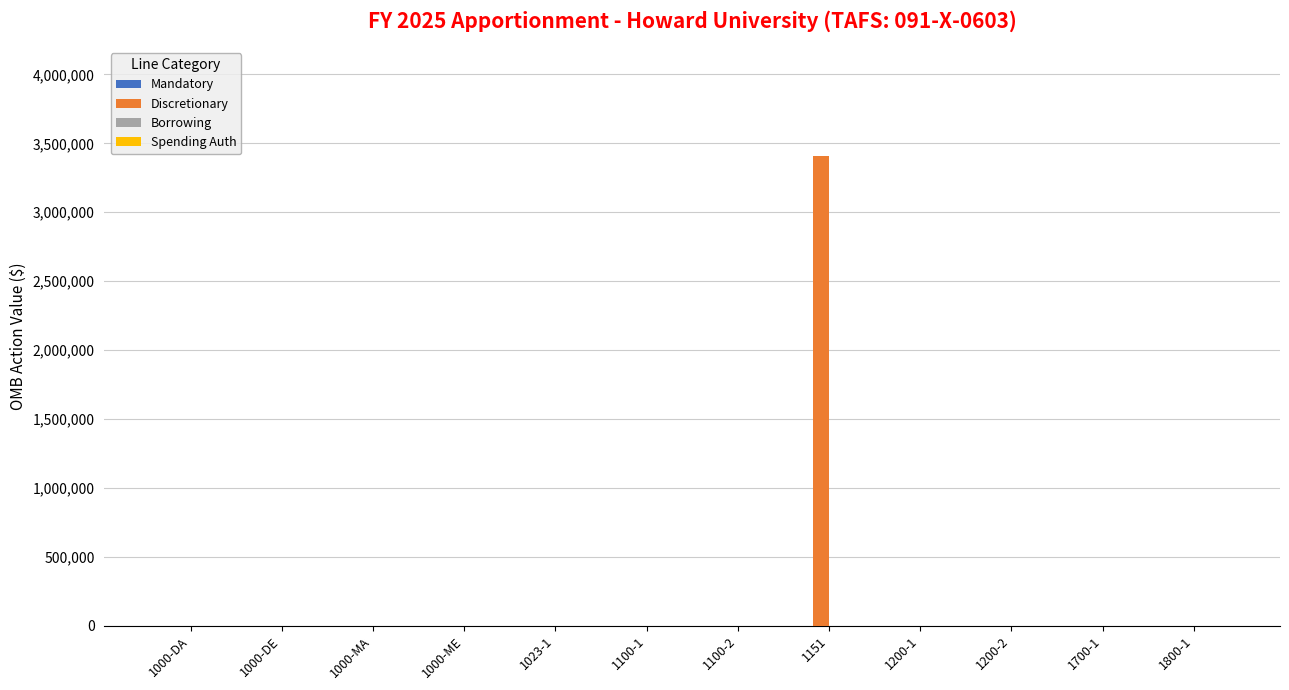

Reading left to right, what are all the values shown in this chart?

1000-DA=0	1000-DE=0	1000-MA=0	1000-ME=0	1023-1=0	1100-1=0	1100-2=0	1151=3405000	1200-1=0	1200-2=0	1700-1=0	1800-1=0